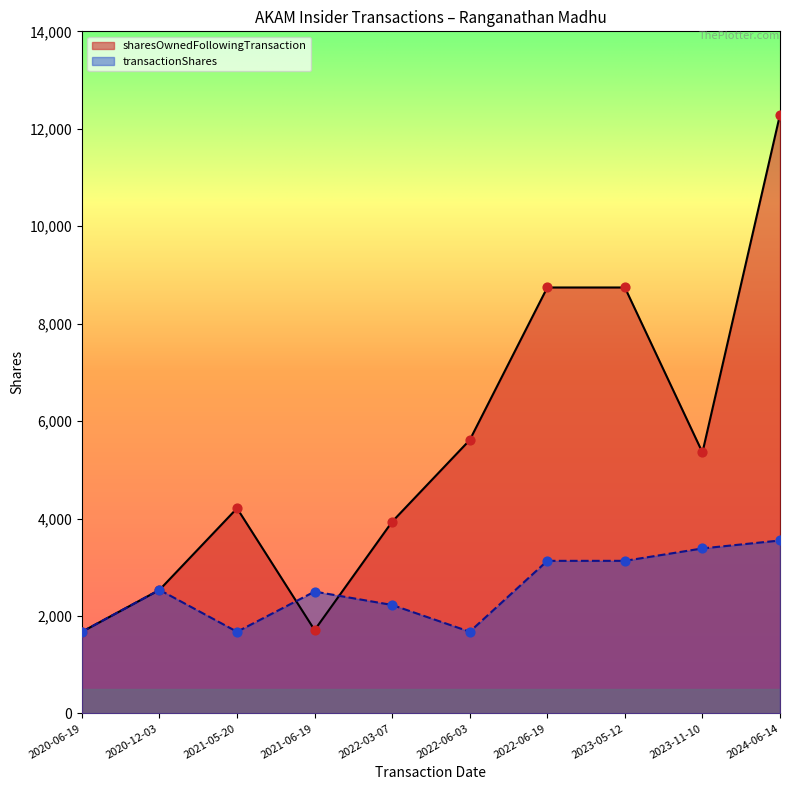

At which category is the sum across all series the highest?

2024-06-14